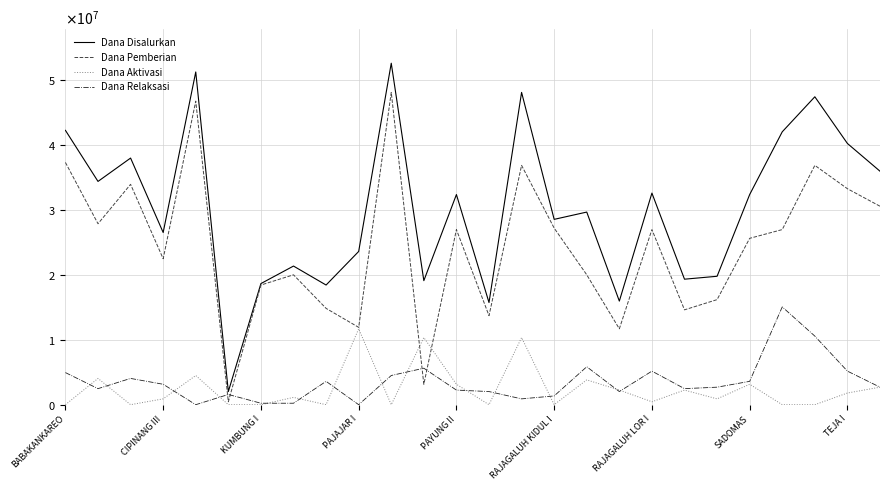

Which series has the largest range (max minus min)?

Dana Disalurkan